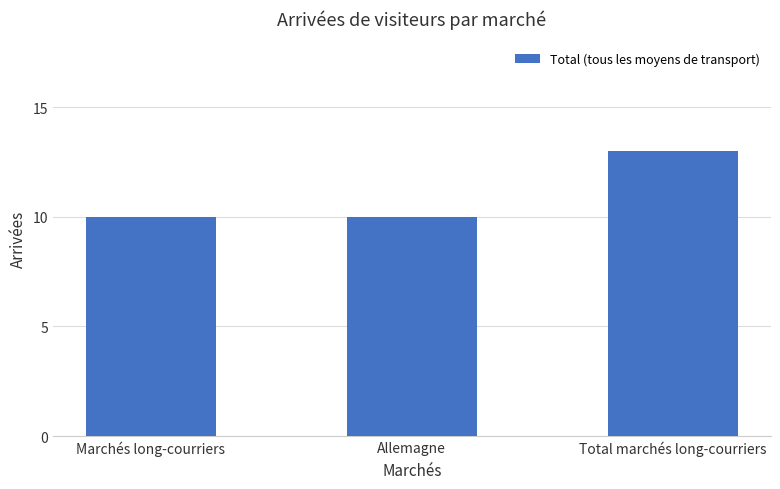

What is the label of the 2nd bar from the left?

Allemagne